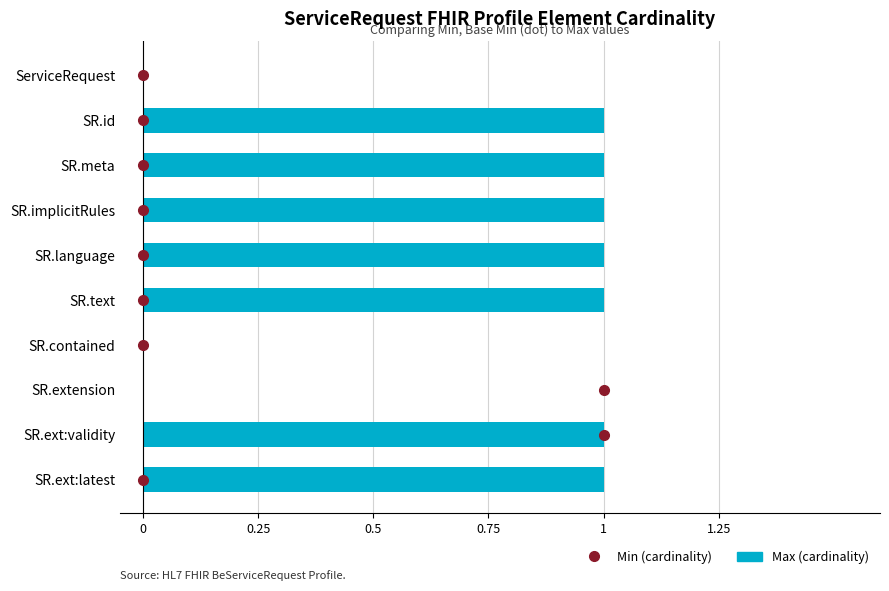

Are the bars grouped side by side (vs. stacked)?

No